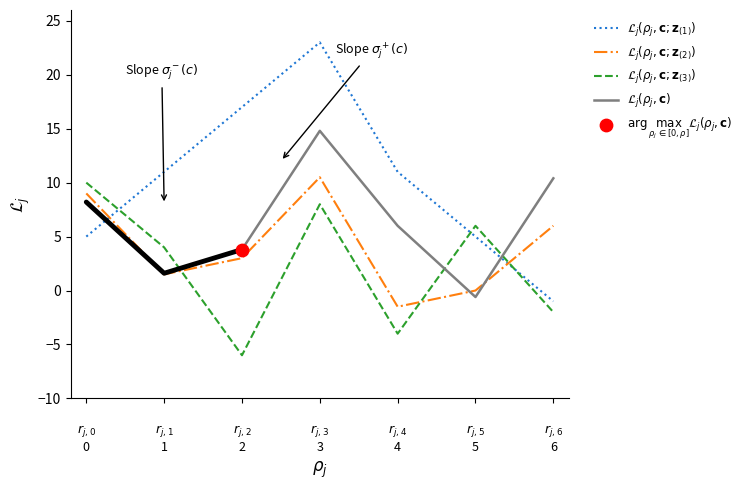

Is the value of $\mathcal{L}_j(\rho_j, \mathbf{c}; \mathbf{z}_{(3)})$ at 
$r_{j,0}$
0 greater than the value of $\mathcal{L}_j(\rho_j, \mathbf{c}; \mathbf{z}_{(2)})$ at 
$r_{j,5}$
5?

Yes